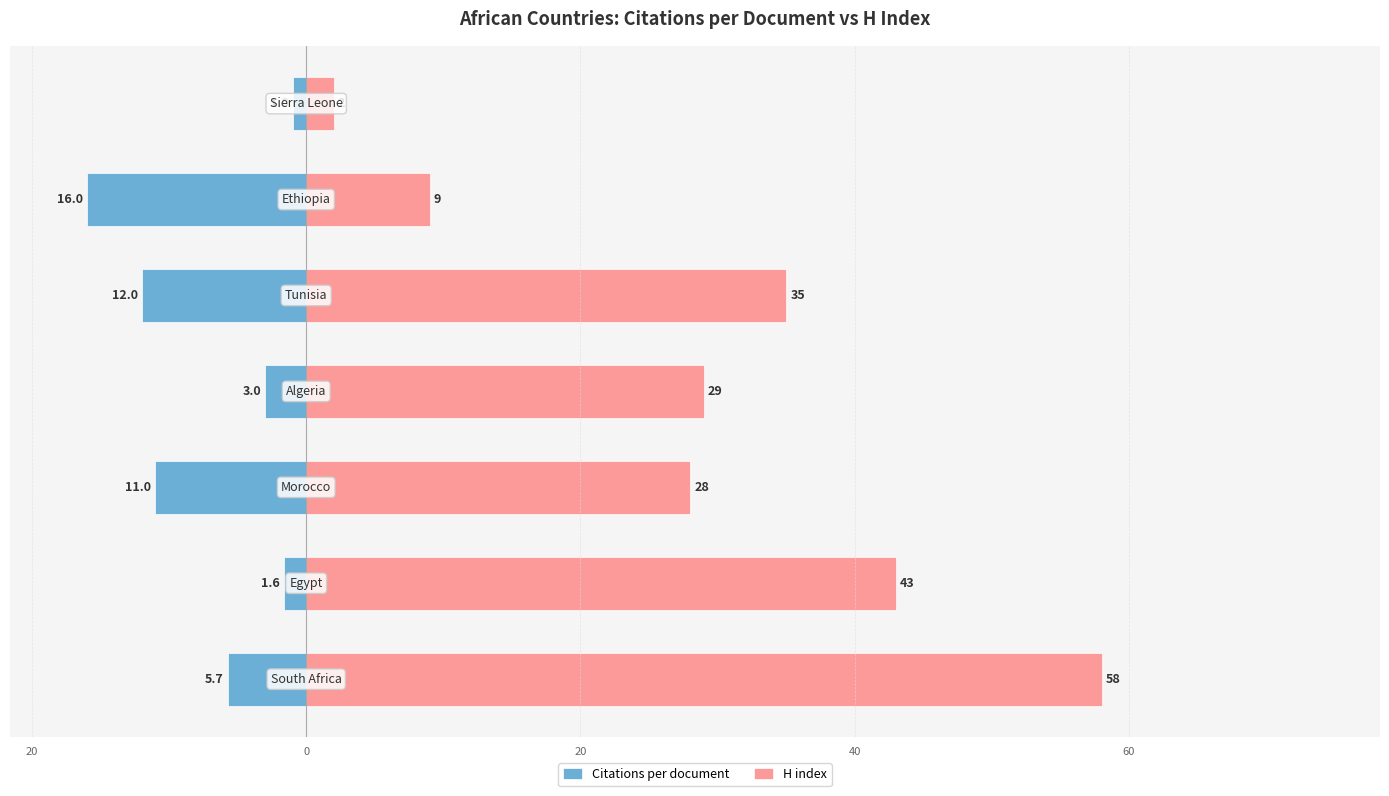

The H index series shows 10.0 at 40. True or false?

False